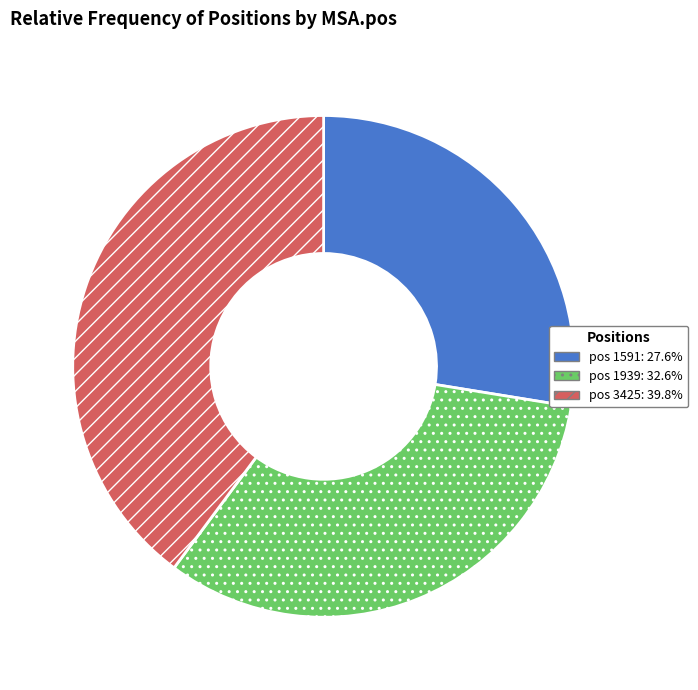

Does any single category account for the majority?

No